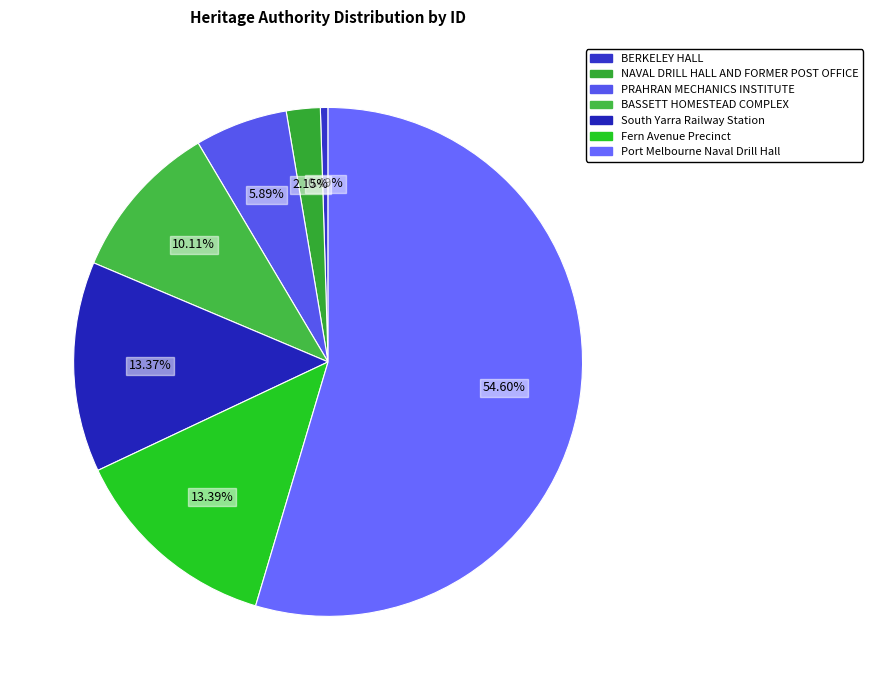

The BERKELEY HALL slice represents 1% of the pie. True or false?

False